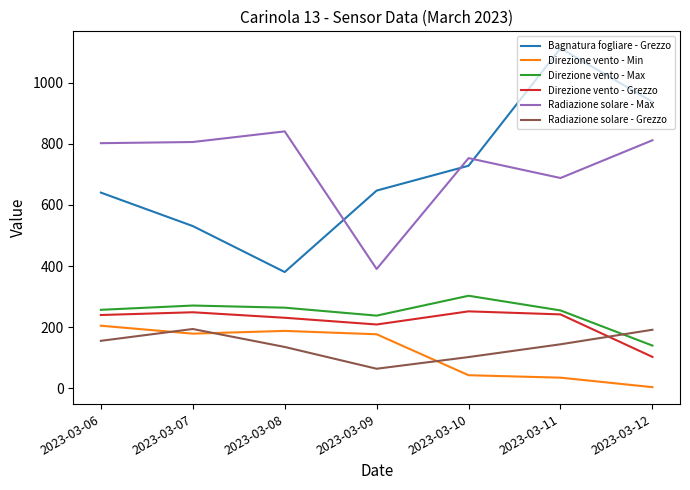

Which category has the highest value in the Bagnatura fogliare - Grezzo series?

2023-03-11